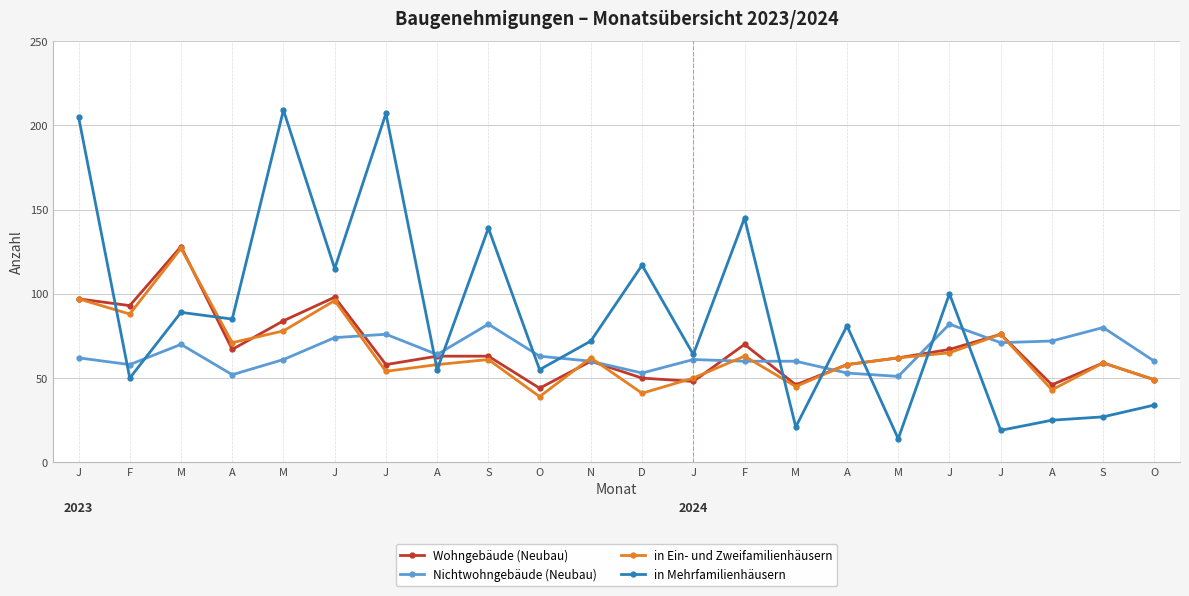

Which series has the largest total across all categories?

in Mehrfamilienhäusern